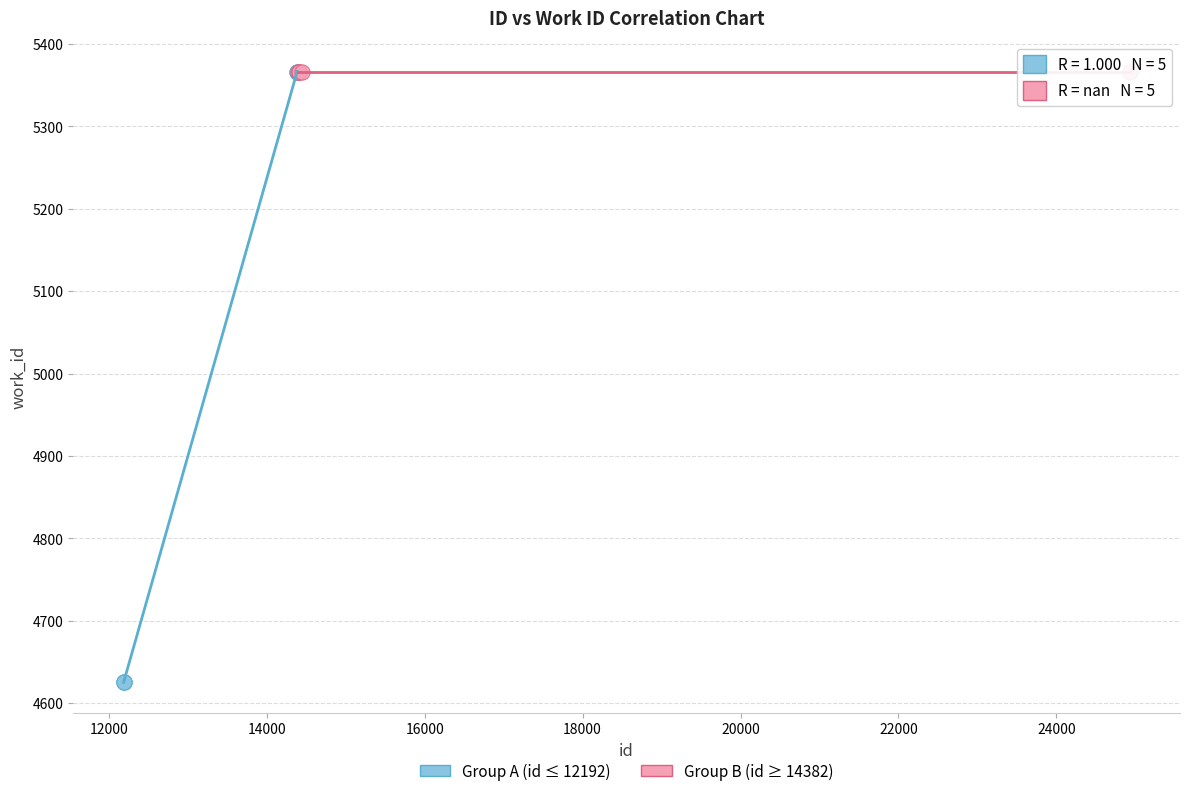

Which series reaches the minimum Y coordinate?

Group A (id ≤ 12192)